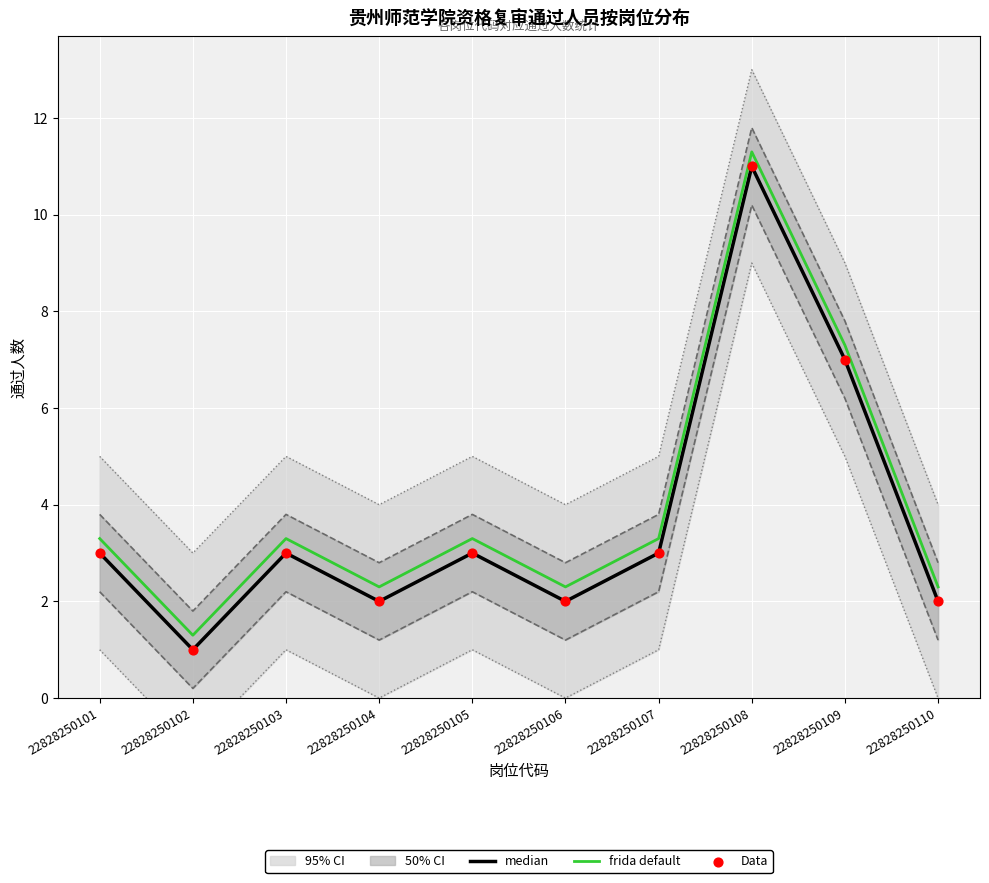

Which series contains the highest Y value?

frida default